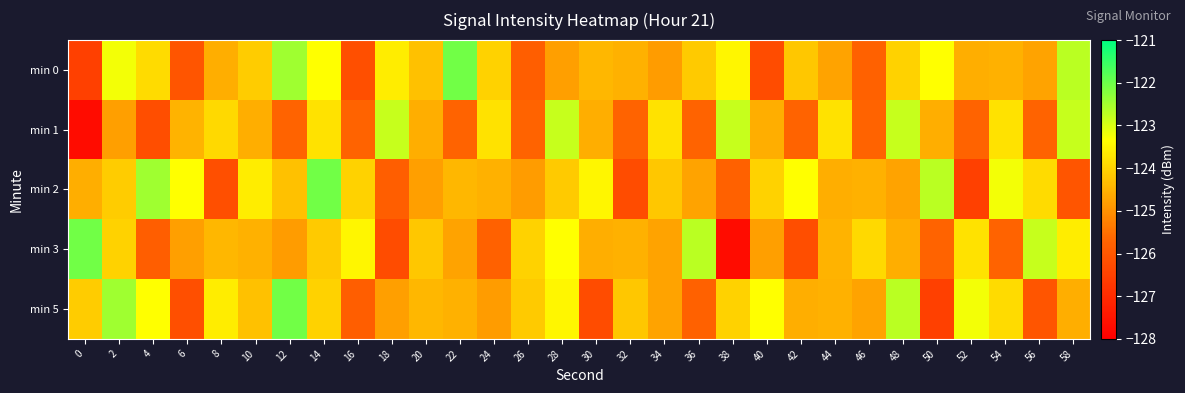

Reading left to right, transcribe all the data shown in this chart.

min 0: 0=-126.5	2=-123.2	4=-123.9	6=-126.1	8=-124.6	10=-124.1	12=-122.5	14=-123.3	16=-126.2	18=-123.6	20=-124.3	22=-122.1	24=-124.0	26=-125.8	28=-124.8	30=-124.4	32=-124.5	34=-124.8	36=-124.1	38=-123.5	40=-126.2	42=-124.2	44=-124.7	46=-125.8	48=-124.0	50=-123.4	52=-124.6	54=-124.5	56=-124.7	58=-122.7
min 1: 0=-127.7	2=-124.8	4=-126.2	6=-124.5	8=-123.9	10=-124.6	12=-125.7	14=-123.8	16=-125.7	18=-122.8	20=-124.6	22=-125.7	24=-123.8	26=-125.7	28=-122.8	30=-124.6	32=-125.7	34=-123.8	36=-125.7	38=-122.8	40=-124.6	42=-125.7	44=-123.8	46=-125.7	48=-122.8	50=-124.6	52=-125.7	54=-123.8	56=-125.7	58=-122.8
min 2: 0=-124.6	2=-124.1	4=-122.5	6=-123.3	8=-126.2	10=-123.6	12=-124.3	14=-122.1	16=-124.0	18=-125.8	20=-124.8	22=-124.4	24=-124.5	26=-124.8	28=-124.1	30=-123.5	32=-126.2	34=-124.2	36=-124.7	38=-125.8	40=-124.0	42=-123.4	44=-124.6	46=-124.5	48=-124.7	50=-122.7	52=-126.5	54=-123.2	56=-123.9	58=-126.1
min 3: 0=-122.1	2=-124.0	4=-125.8	6=-124.8	8=-124.4	10=-124.5	12=-124.8	14=-124.1	16=-123.5	18=-126.2	20=-124.2	22=-124.7	24=-125.8	26=-124.0	28=-123.4	30=-124.6	32=-124.5	34=-124.7	36=-122.7	38=-127.7	40=-124.8	42=-126.2	44=-124.5	46=-123.9	48=-124.6	50=-125.7	52=-123.8	54=-125.7	56=-122.8	58=-123.6
min 5: 0=-124.1	2=-122.5	4=-123.3	6=-126.2	8=-123.6	10=-124.3	12=-122.1	14=-124.0	16=-125.8	18=-124.8	20=-124.4	22=-124.5	24=-124.8	26=-124.1	28=-123.5	30=-126.2	32=-124.2	34=-124.7	36=-125.8	38=-124.0	40=-123.4	42=-124.6	44=-124.5	46=-124.7	48=-122.7	50=-126.5	52=-123.2	54=-123.9	56=-126.1	58=-124.6